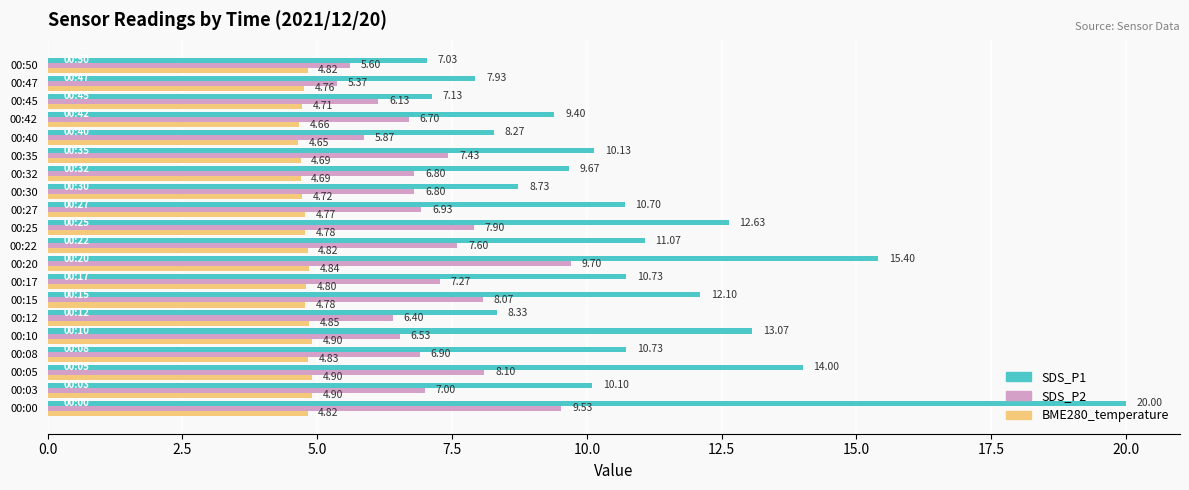

Which series has the largest range (max minus min)?

SDS_P1